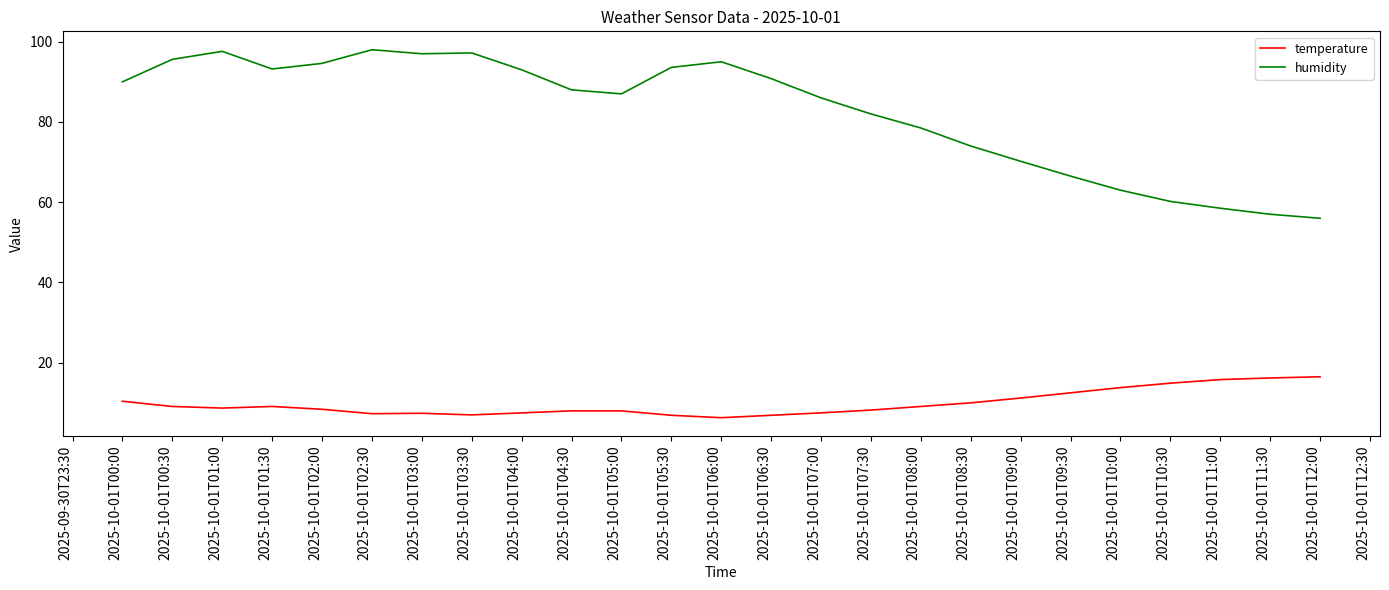

Which series has the largest total across all categories?

humidity